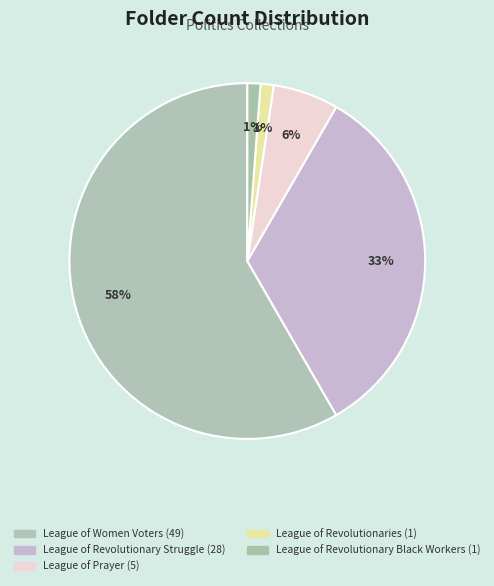

What is the change in value from League of Women Voters to League of Revolutionaries?

-48